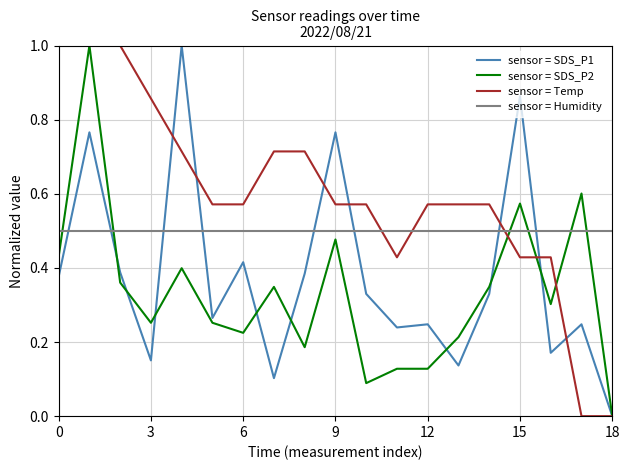

List the series in order of their overall mean, highest first.

sensor = Temp, sensor = Humidity, sensor = SDS_P1, sensor = SDS_P2